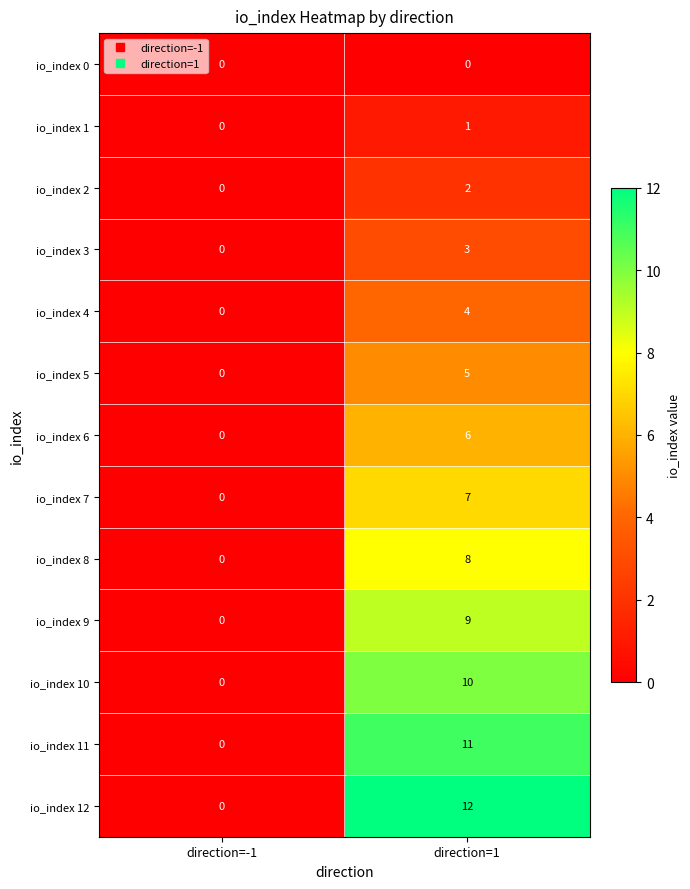

The value of io_index 11 at direction=1 is 11. True or false?

True